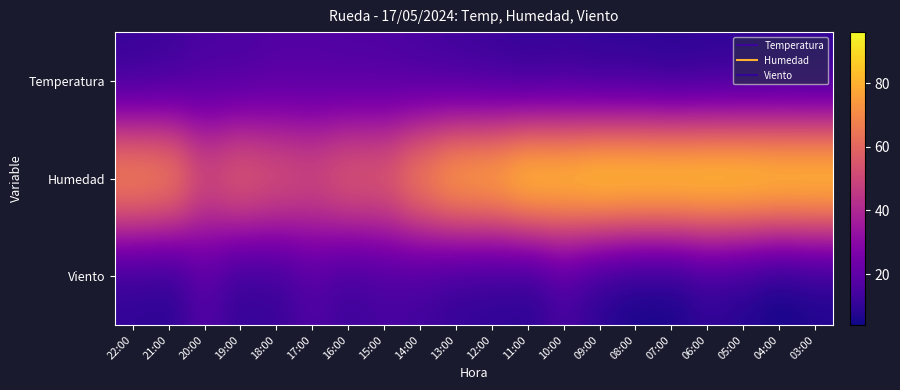

Which series has the largest total across all categories?

Humedad